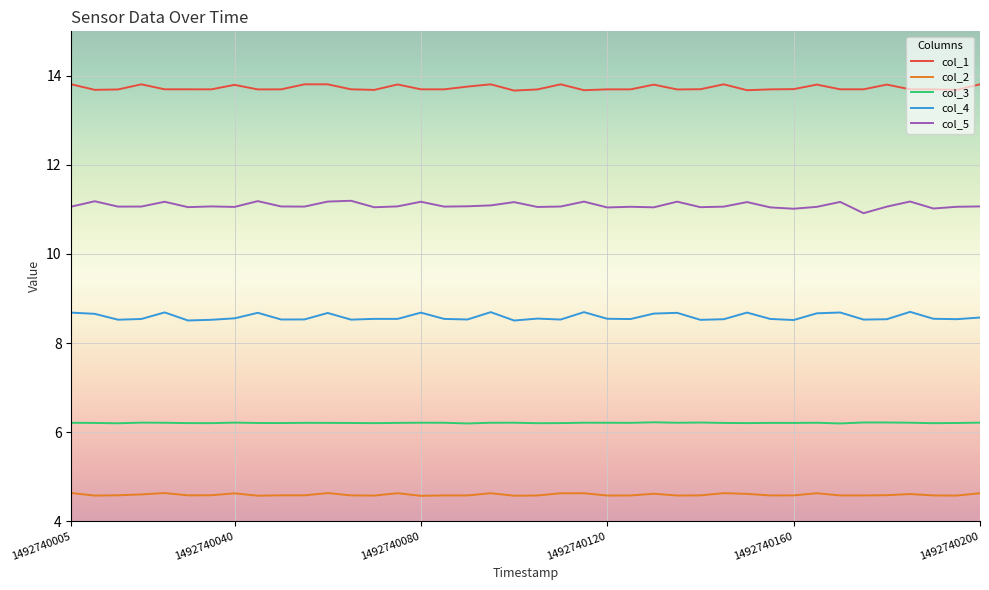

At how many categories does at least one series exceed 12?

40